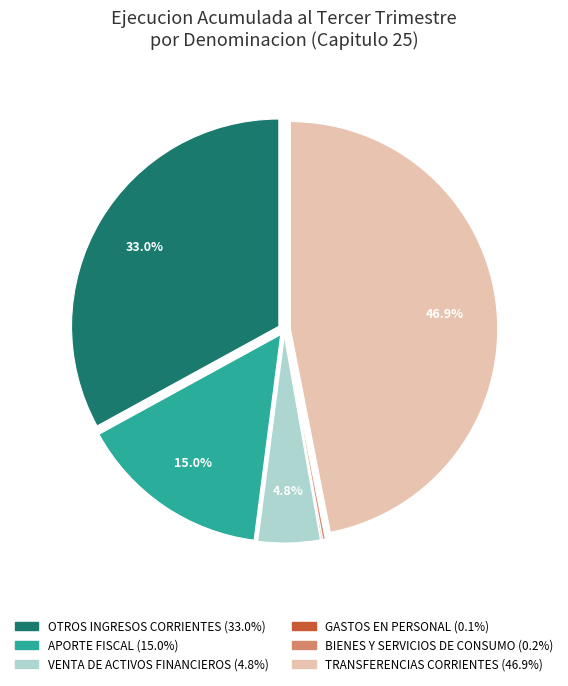

What percentage is NOT represented by OTROS INGRESOS CORRIENTES?

67.0%